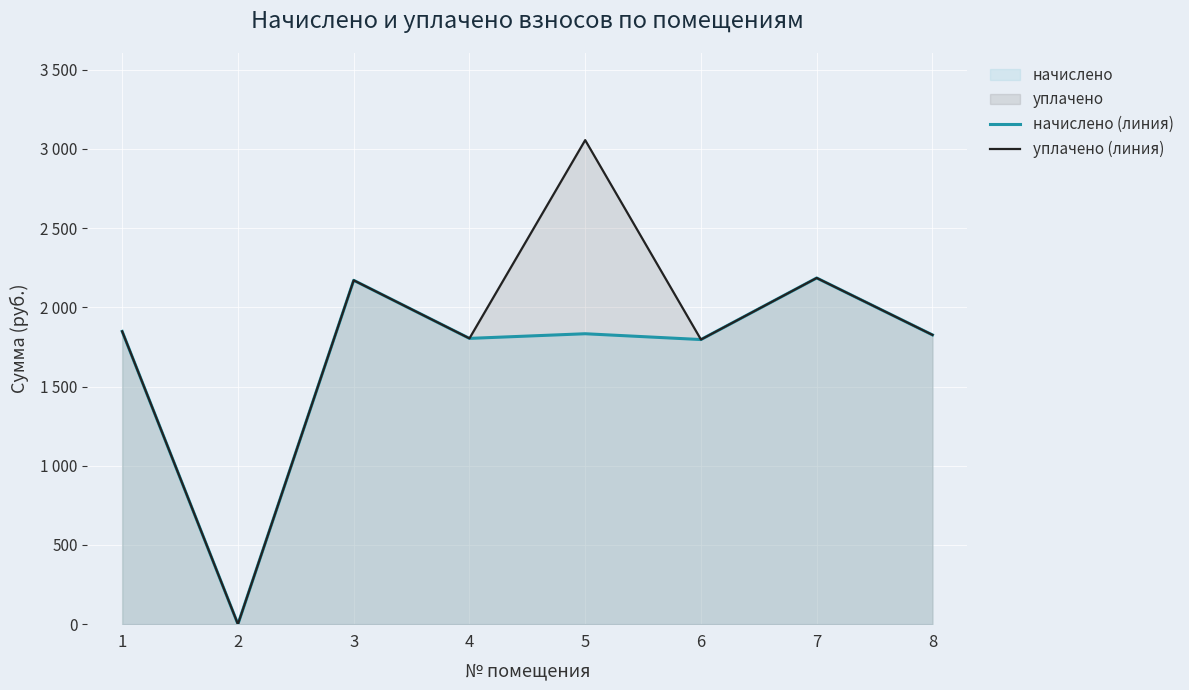

What is the approximate value of уплачено (линия) at 1?

1847.7